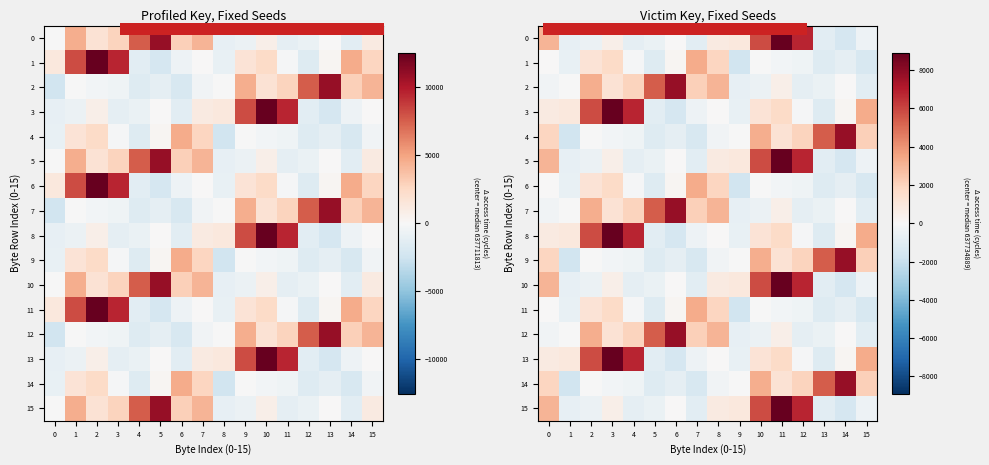

Rank the categories by 9 value from lowest to highest.

1, 7, 5, 6, 4, 8, 3, 9, 2, 11, 0, 12, 15, 10, 13, 14